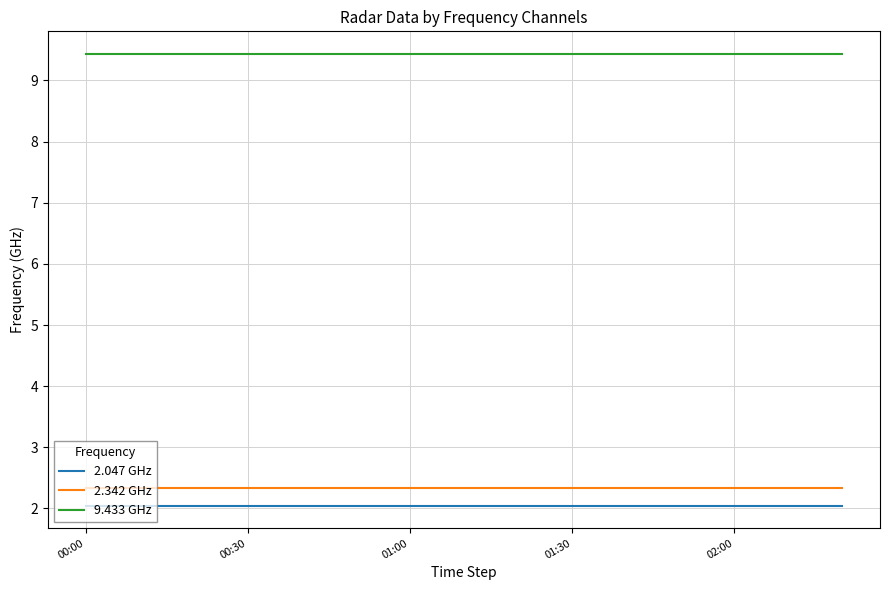

What is the smallest value displayed?

2.0